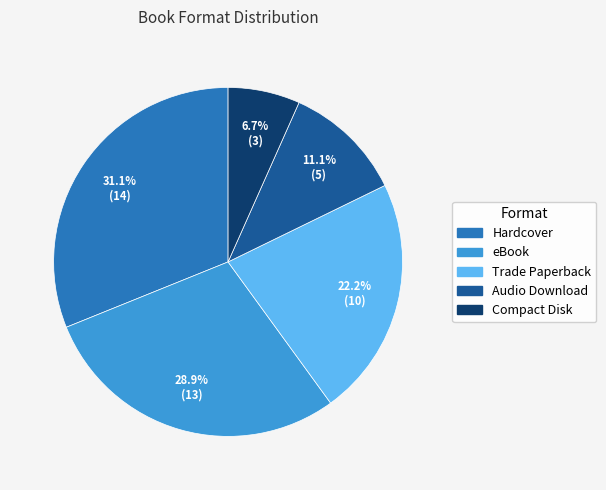

To the nearest percent, what is the average slice percentage?

20%